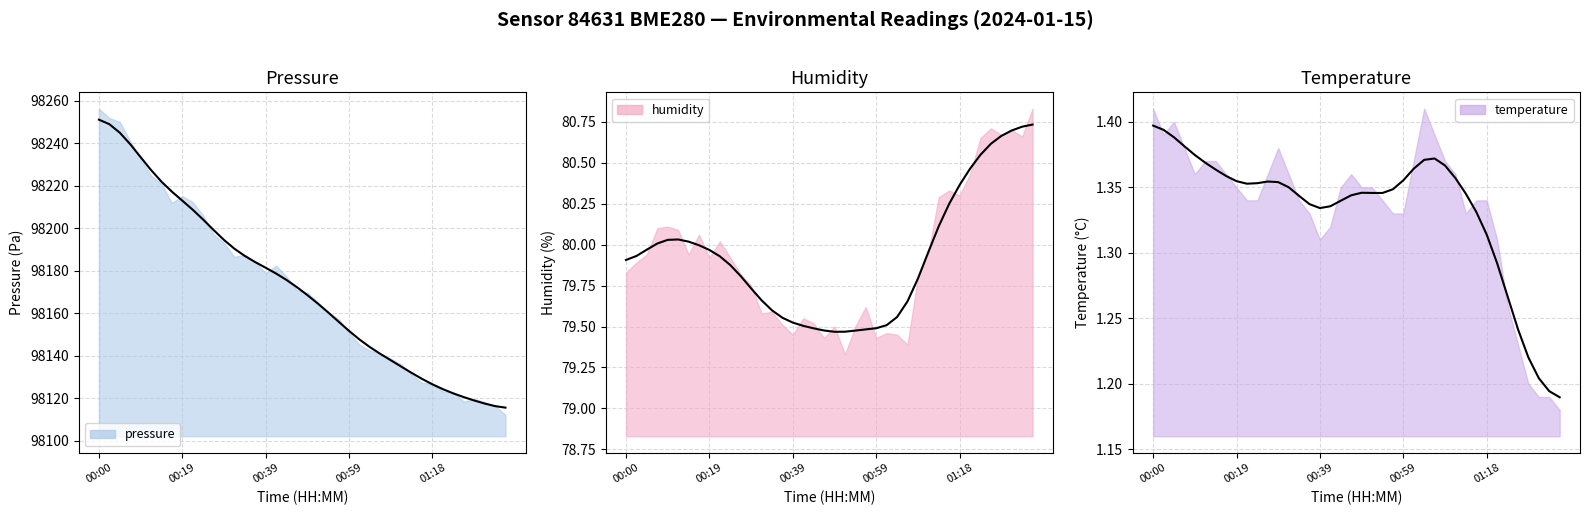

What is the approximate value of pressure at 00:46?

98172.3